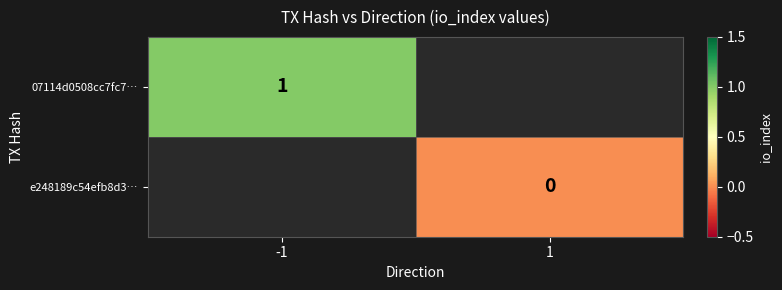

Which category has the lowest value in the e248189c54efb8d3… series?

-1